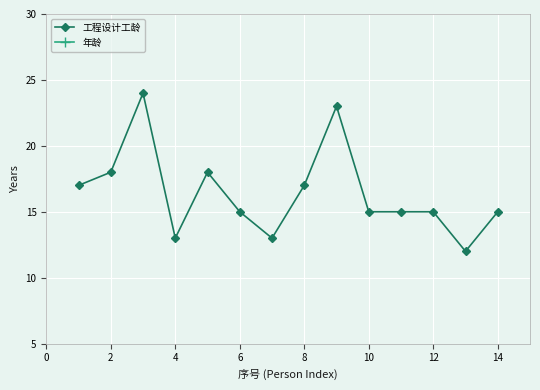

Is it true that 工程设计工龄 equals 15 at 10?

True